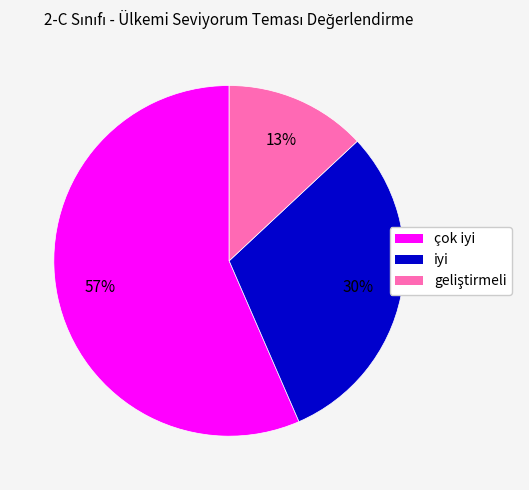

How many slices are in this pie chart?

3